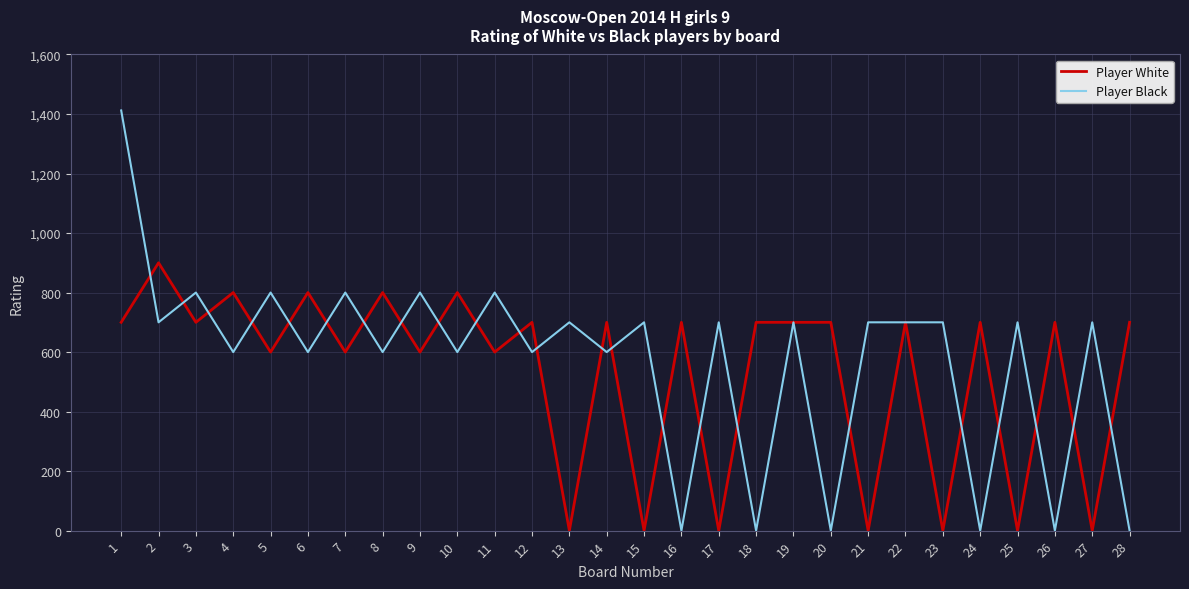

True or false: Player Black has more than 0 interior local peaks.

True